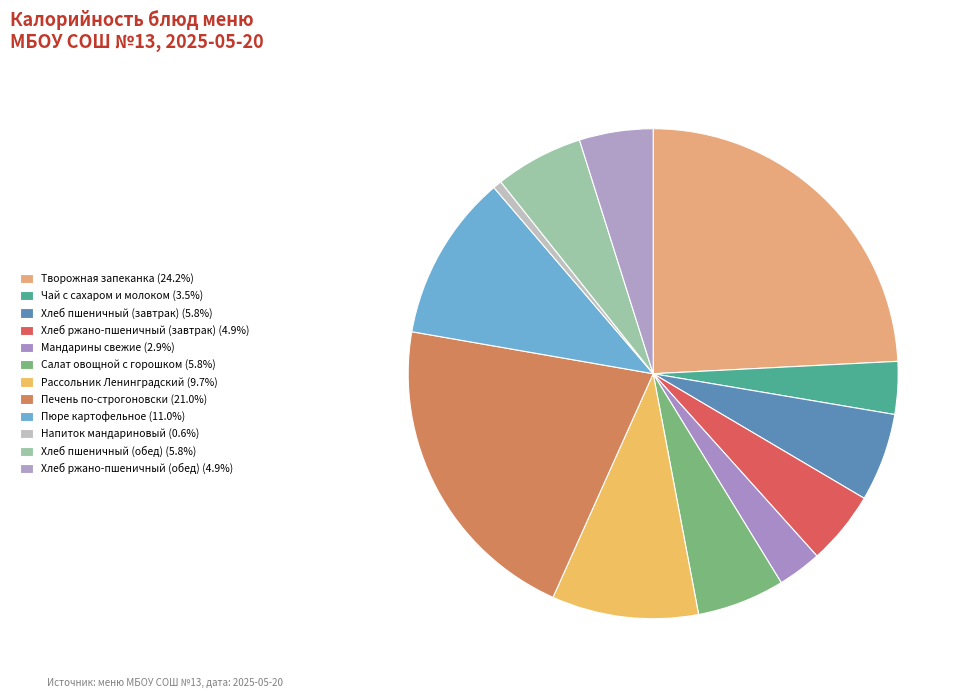

Which category has the smallest portion of the pie?

Напиток мандариновый